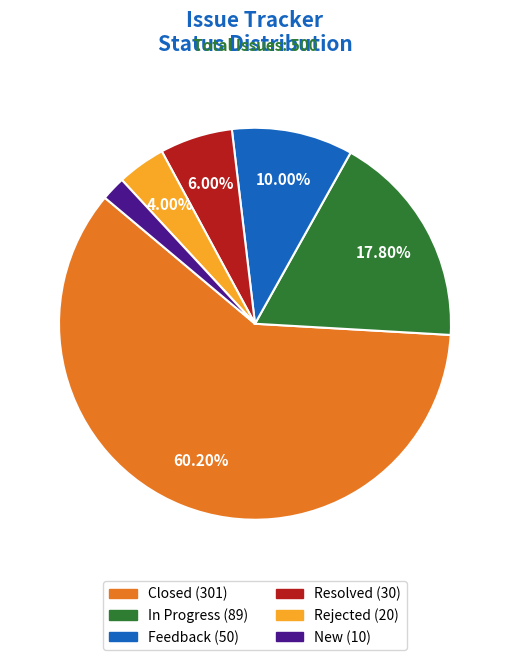

Count the number of slices in the pie.

6